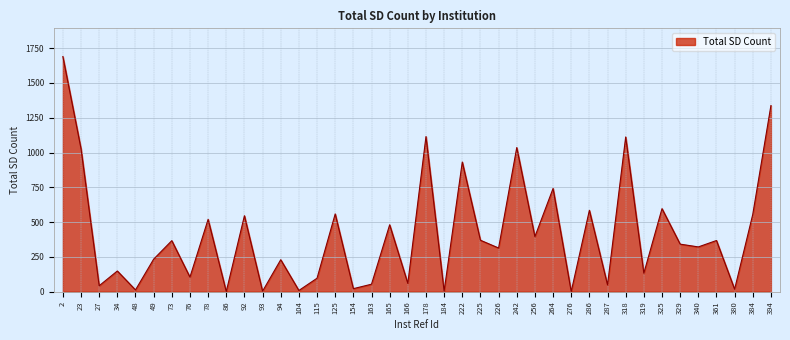

Approximately how many times larger is the value at 94 compared to 73?

0.6